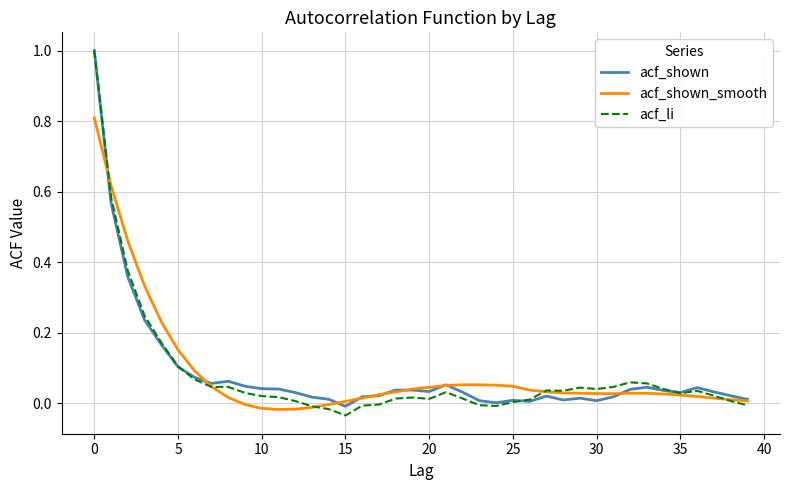

Which series has the largest range (max minus min)?

acf_li